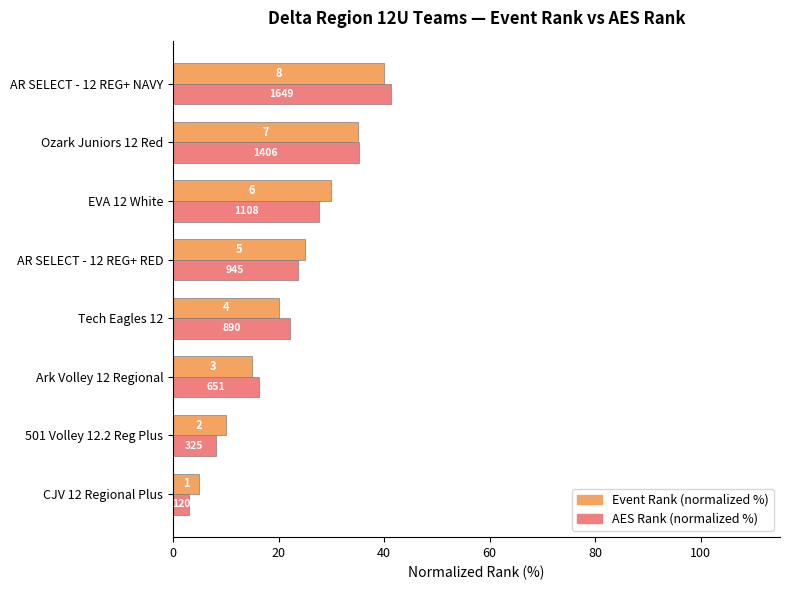

What is the average value of the AES Rank (normalized %) series?

22.2